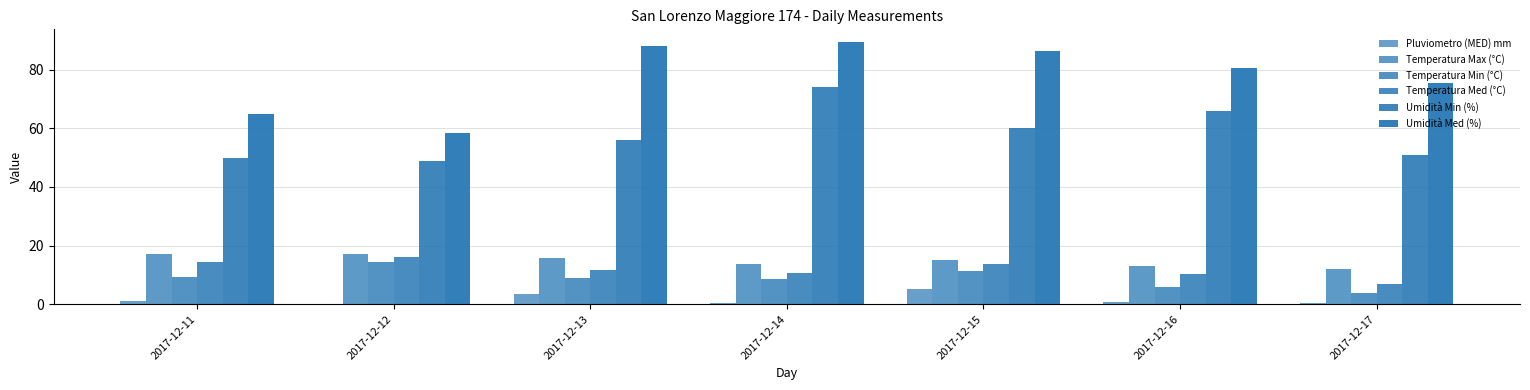

Reading left to right, extract all data points from this chart.

Pluviometro (MED) mm: 2017-12-11=1.0	2017-12-12=0.0	2017-12-13=3.4	2017-12-14=0.4	2017-12-15=5.2	2017-12-16=0.8	2017-12-17=0.4
Temperatura Max (°C): 2017-12-11=17.0	2017-12-12=17.3	2017-12-13=15.7	2017-12-14=13.7	2017-12-15=15.2	2017-12-16=13.2	2017-12-17=12.1
Temperatura Min (°C): 2017-12-11=9.3	2017-12-12=14.5	2017-12-13=8.9	2017-12-14=8.5	2017-12-15=11.2	2017-12-16=5.8	2017-12-17=3.8
Temperatura Med (°C): 2017-12-11=14.4	2017-12-12=16.2	2017-12-13=11.8	2017-12-14=10.5	2017-12-15=13.8	2017-12-16=10.2	2017-12-17=7.0
Umidità Min (%): 2017-12-11=50.0	2017-12-12=49.0	2017-12-13=56.0	2017-12-14=74.0	2017-12-15=60.0	2017-12-16=66.0	2017-12-17=51.0
Umidità Med (%): 2017-12-11=64.8	2017-12-12=58.3	2017-12-13=88.1	2017-12-14=89.3	2017-12-15=86.5	2017-12-16=80.6	2017-12-17=75.5